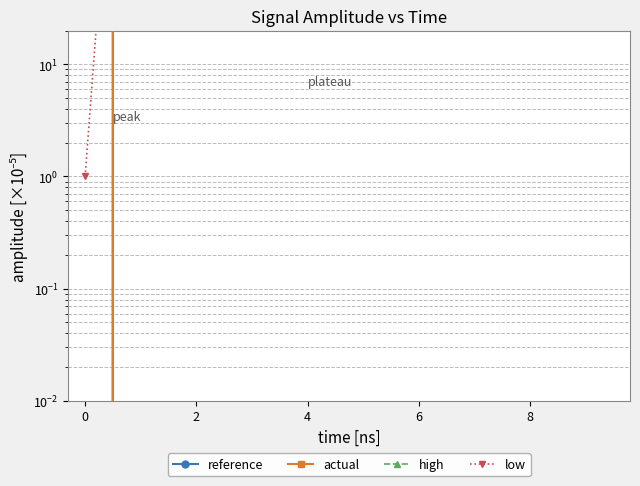

How many values in the actual series exceed 6000?

16